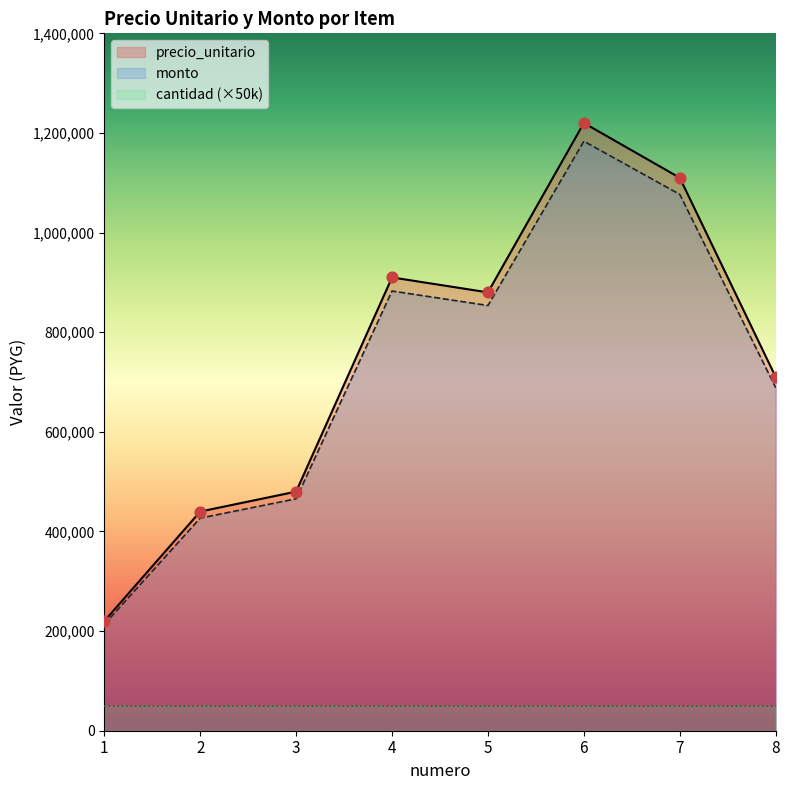

At how many categories does at least one series exceed 1131511?

1